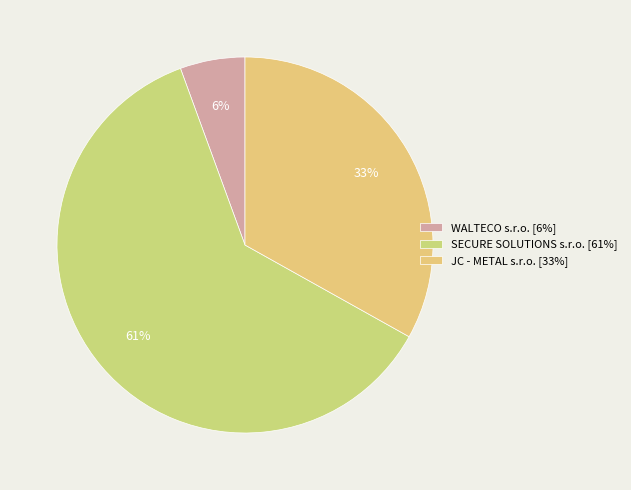

Approximately how many times larger is the value at WALTECO s.r.o. compared to SECURE SOLUTIONS s.r.o.?

0.1